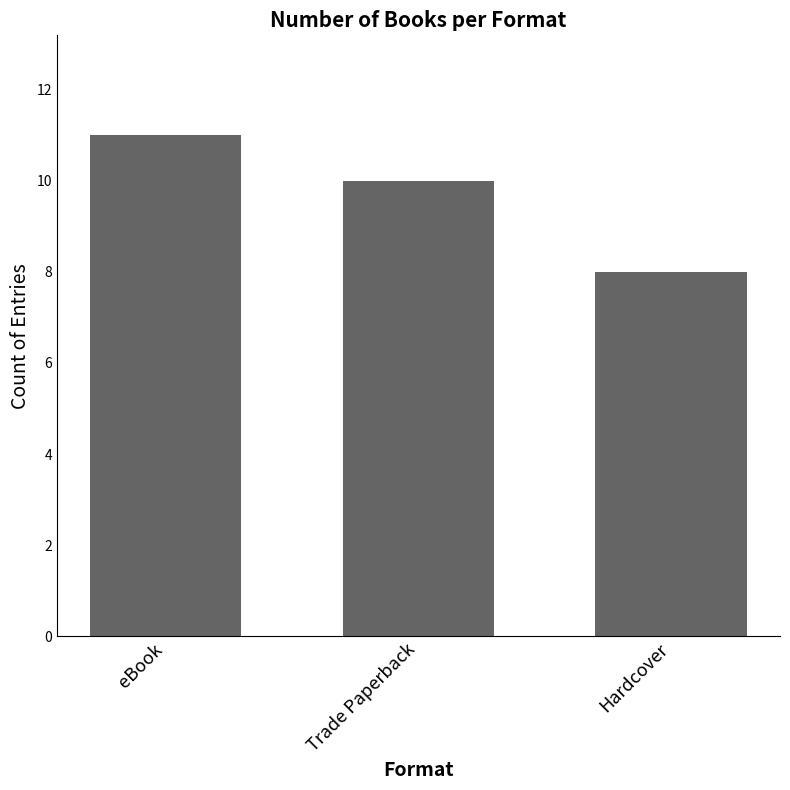

List the labels in order of value, largest first.

eBook, Trade Paperback, Hardcover